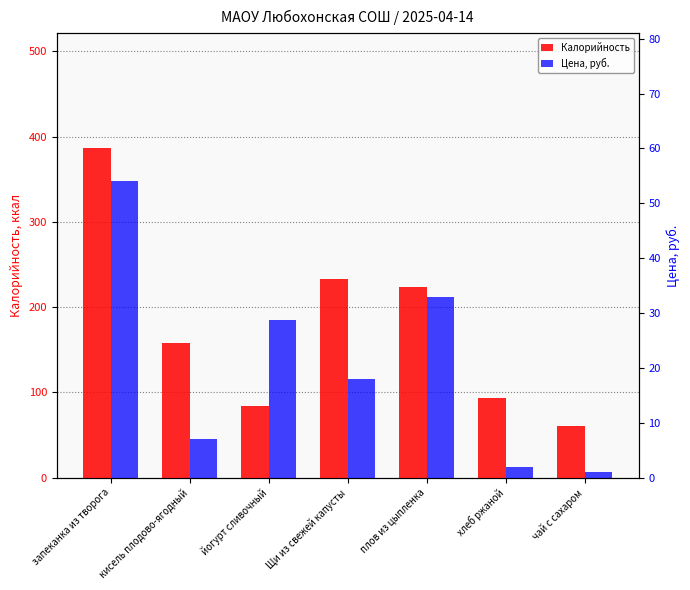

What are all the series names shown in the legend?

Калорийность, Цена, руб.